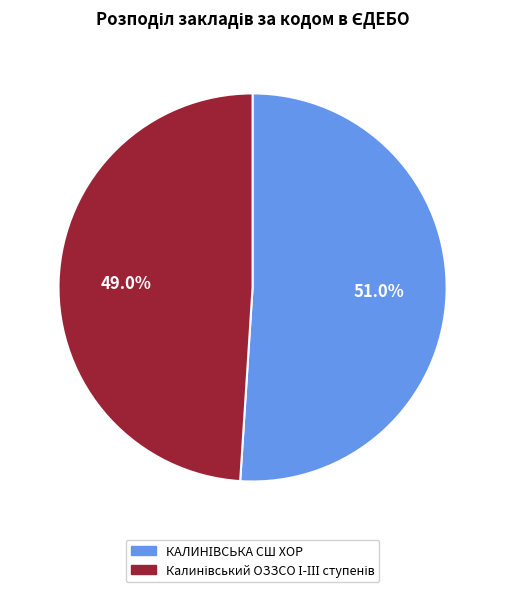

Does any single category account for the majority?

Yes